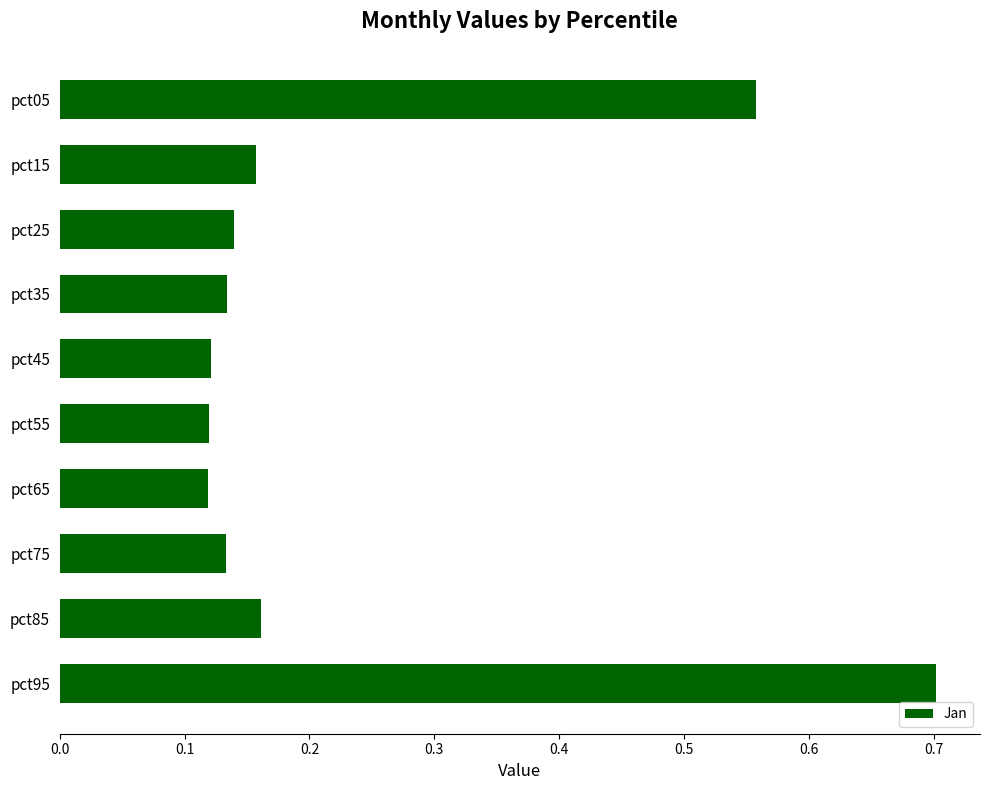

What is the change in value from pct75 to pct95?

+0.6